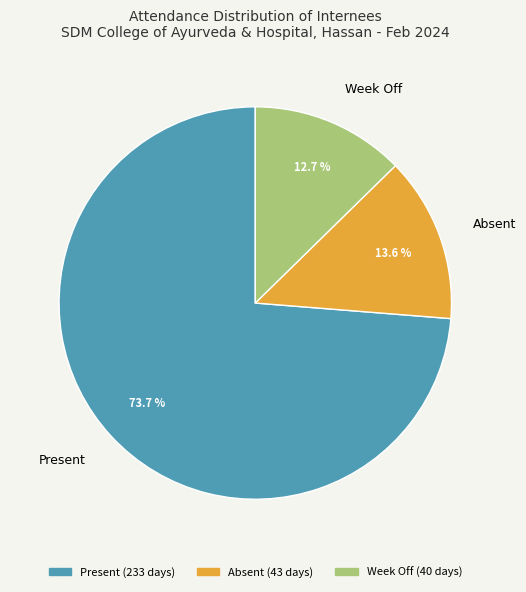

Does Present represent more than half of the total?

Yes